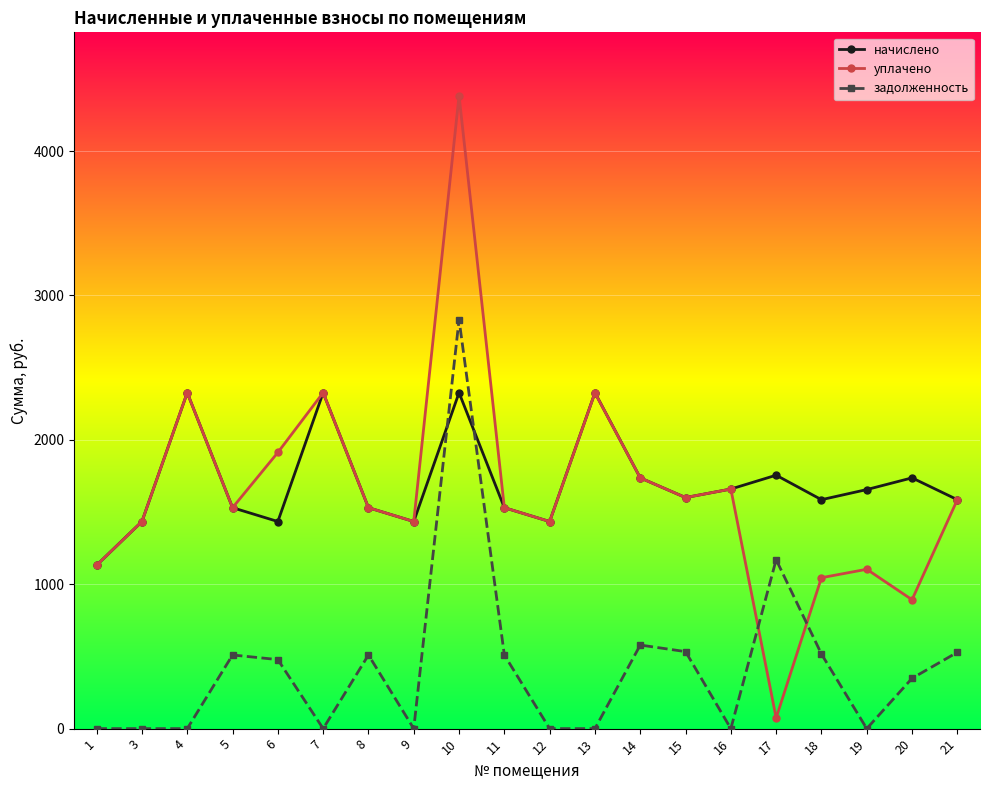

What are all the series names shown in the legend?

начислено, уплачено, задолженность